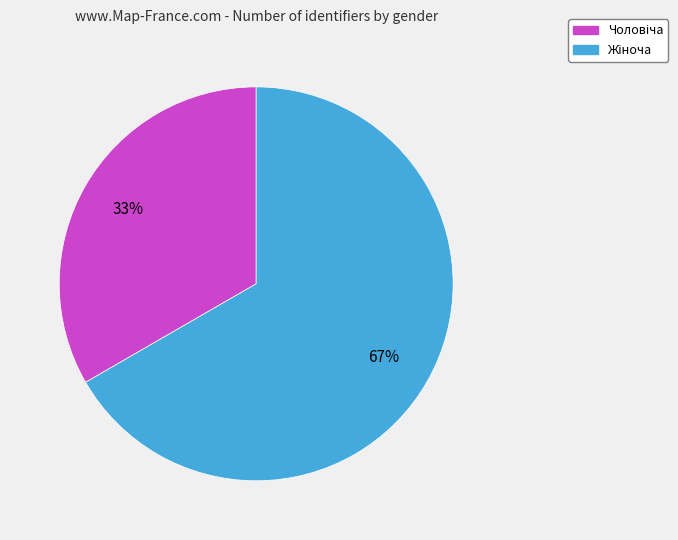

Is there a majority slice in this chart?

Yes